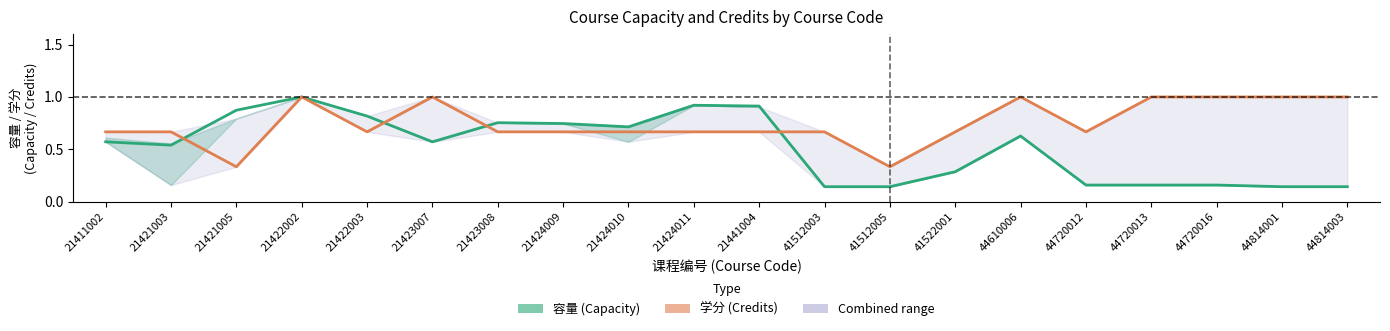

What is the maximum value shown in the chart?

1.0